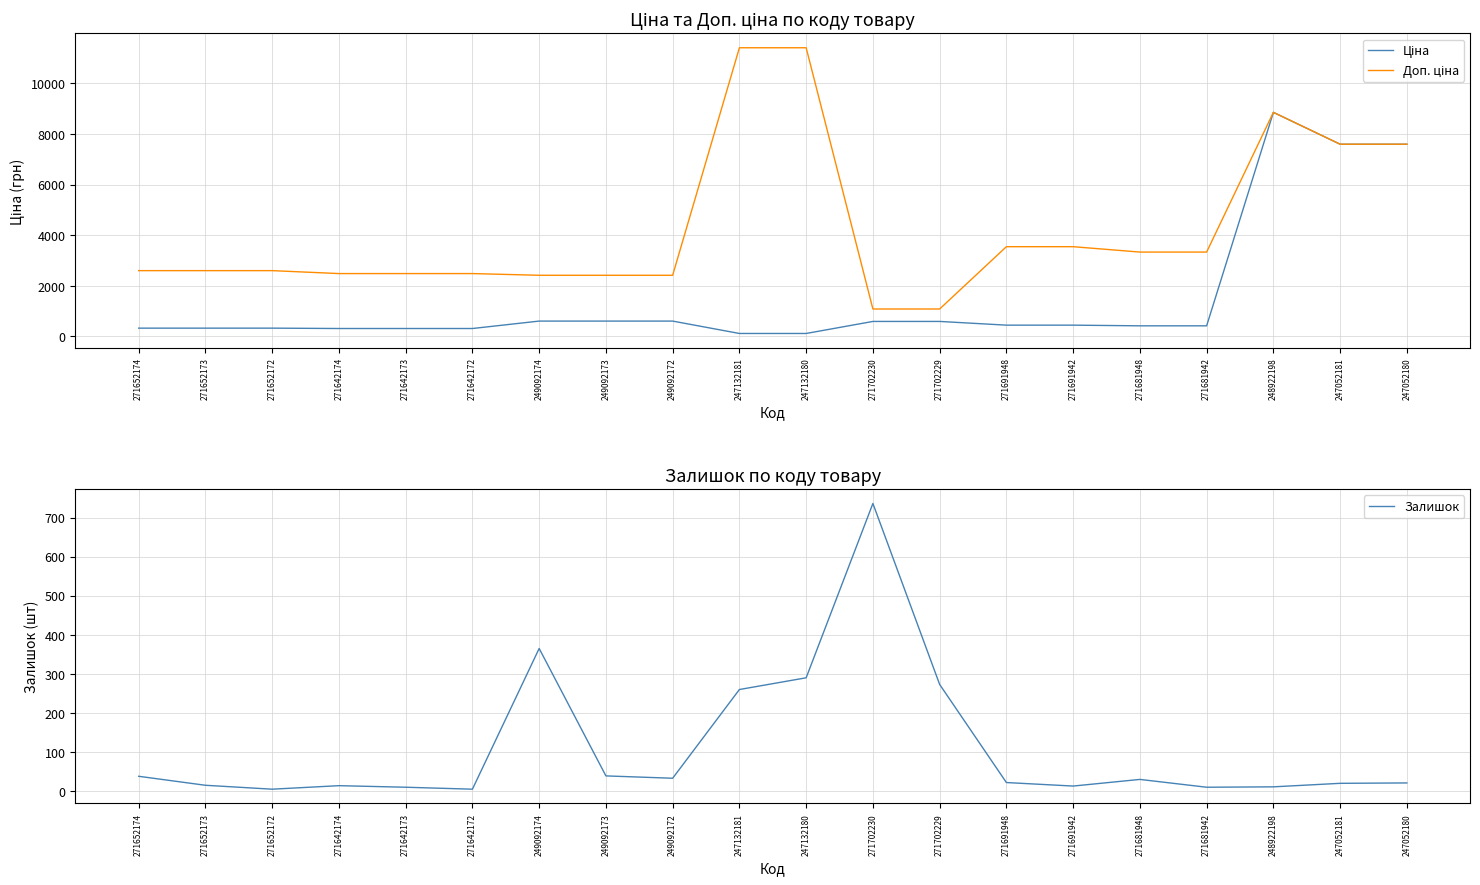

What is the label of the 10th point from the left?

247132181